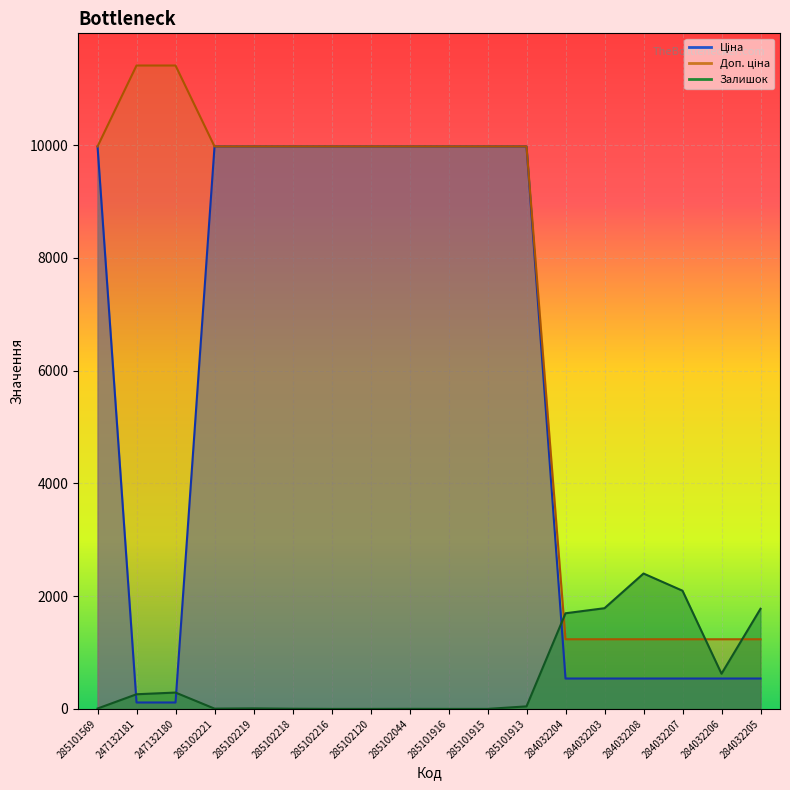

What is the sum of all Залишок values?

10999.0